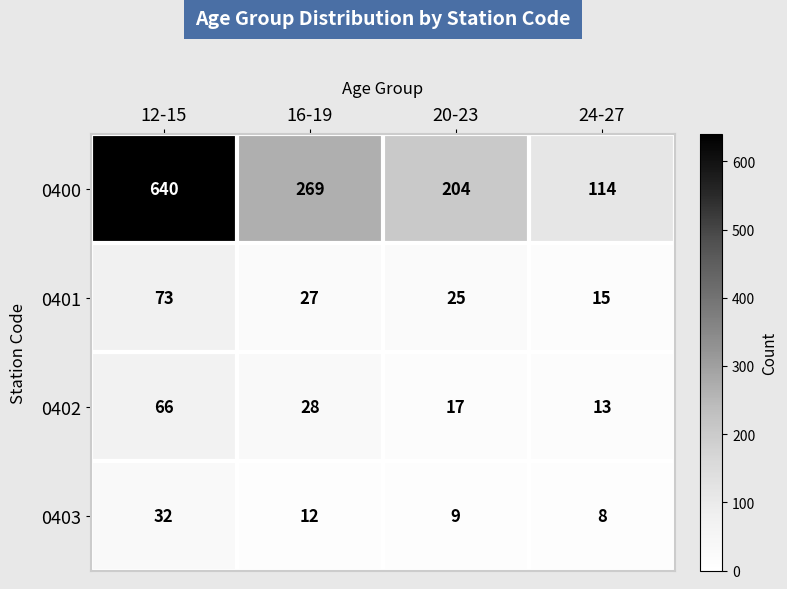

Reading left to right, list all the values displayed in this chart.

0400: 12-15=640	16-19=269	20-23=204	24-27=114
0401: 12-15=73	16-19=27	20-23=25	24-27=15
0402: 12-15=66	16-19=28	20-23=17	24-27=13
0403: 12-15=32	16-19=12	20-23=9	24-27=8